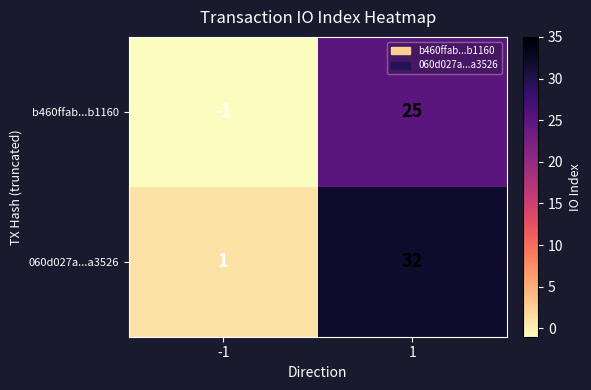

What is the sum of all 060d027a...a3526 values?

33